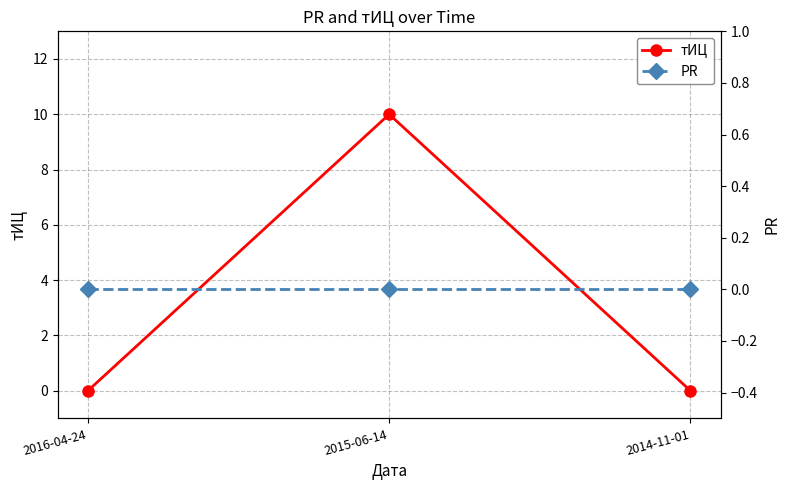

Reading right to left, what are all the values shown in this chart?

тИЦ: 0	10	0
PR: 0	0	0